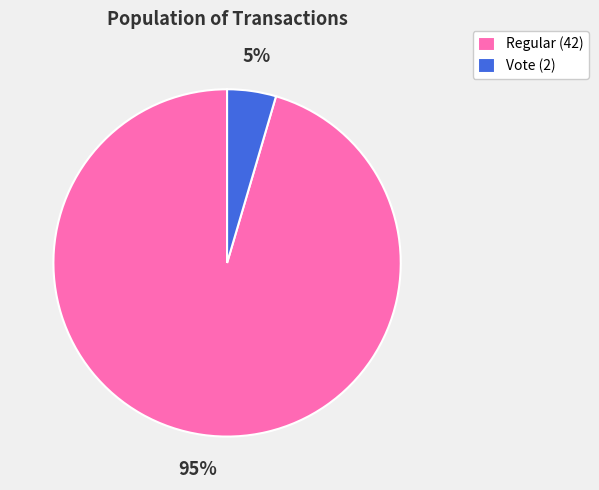

To the nearest percent, what portion does Vote (2) represent?

5%